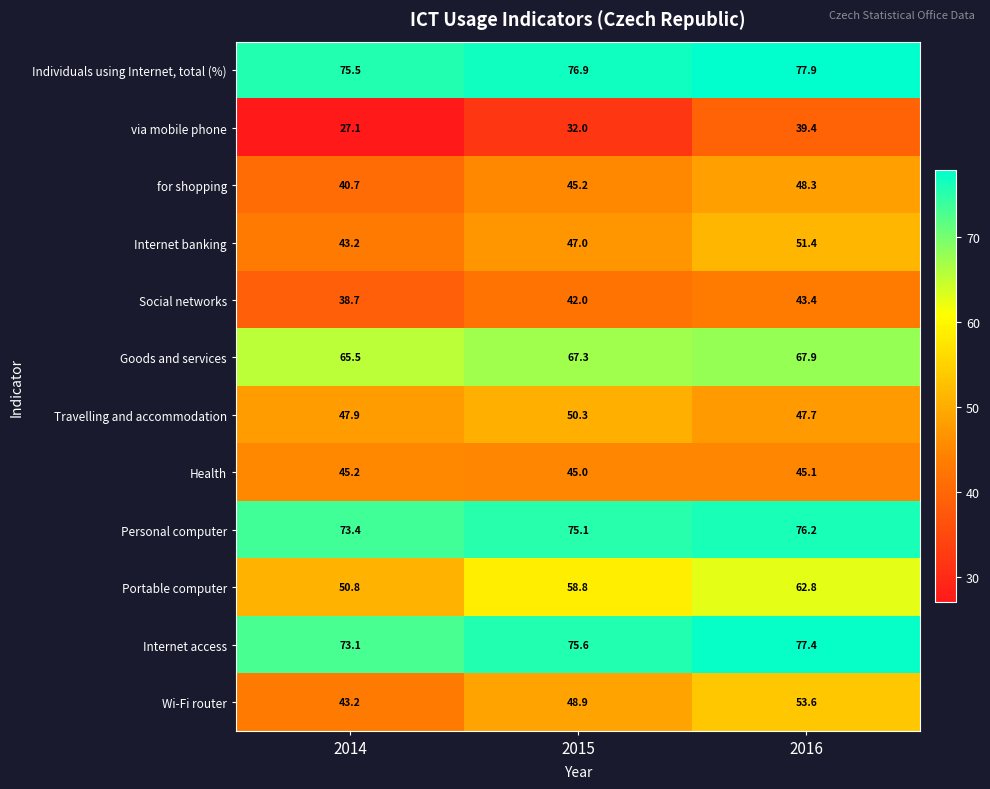

How many series are shown in this chart?

12